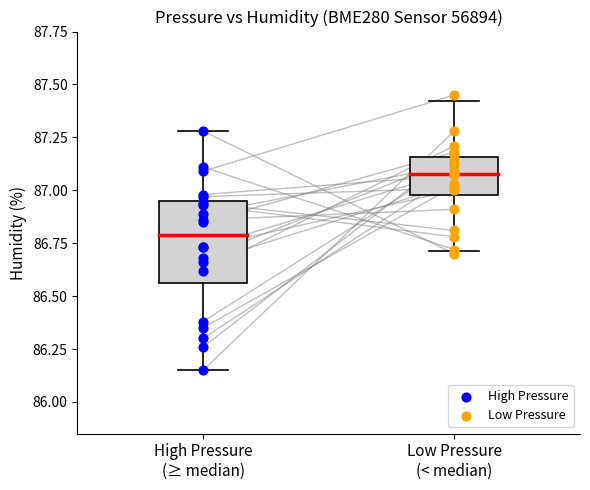

Which series contains the highest Y value?

Low Pressure